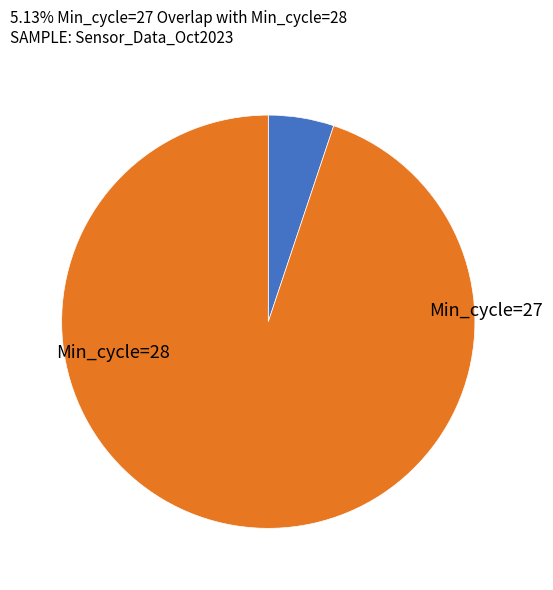

Does any single category account for the majority?

Yes